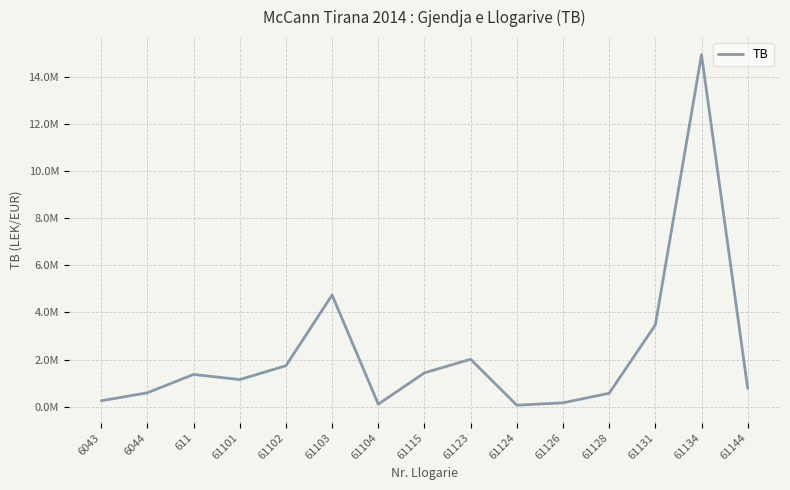

What is the average value?

2222873.0